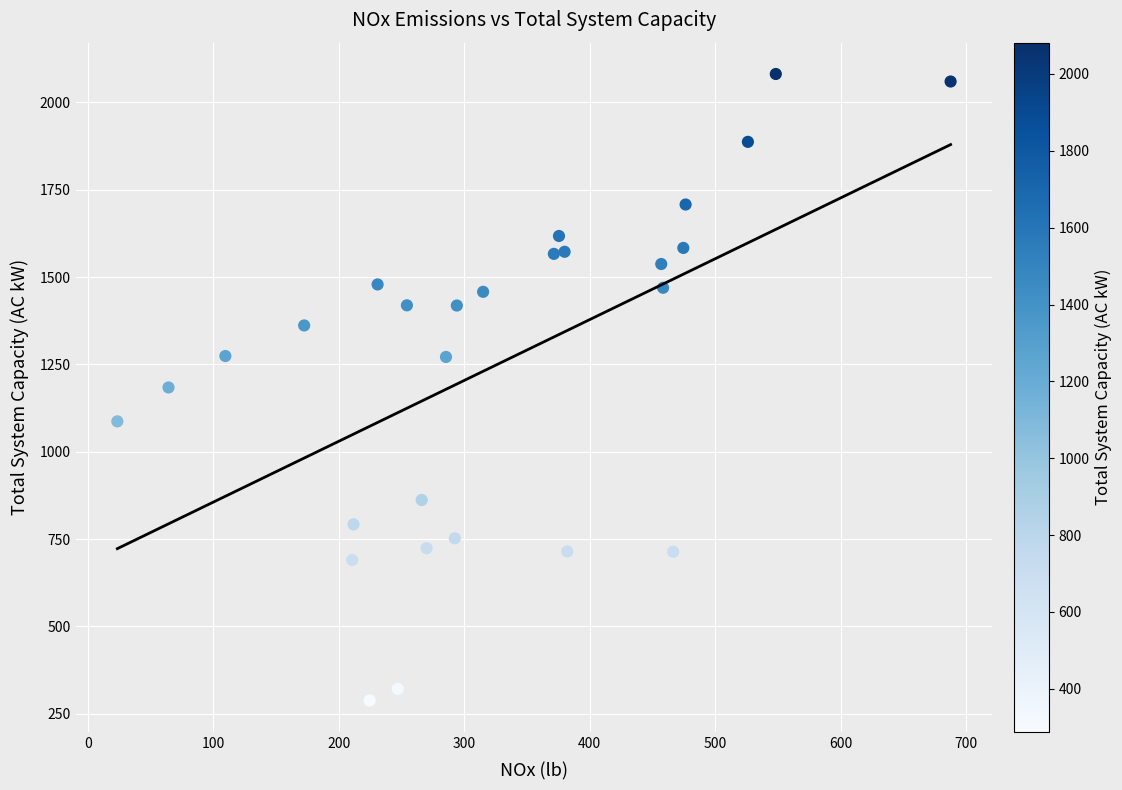

What is the range of Y values (max minus min)?

1793.5